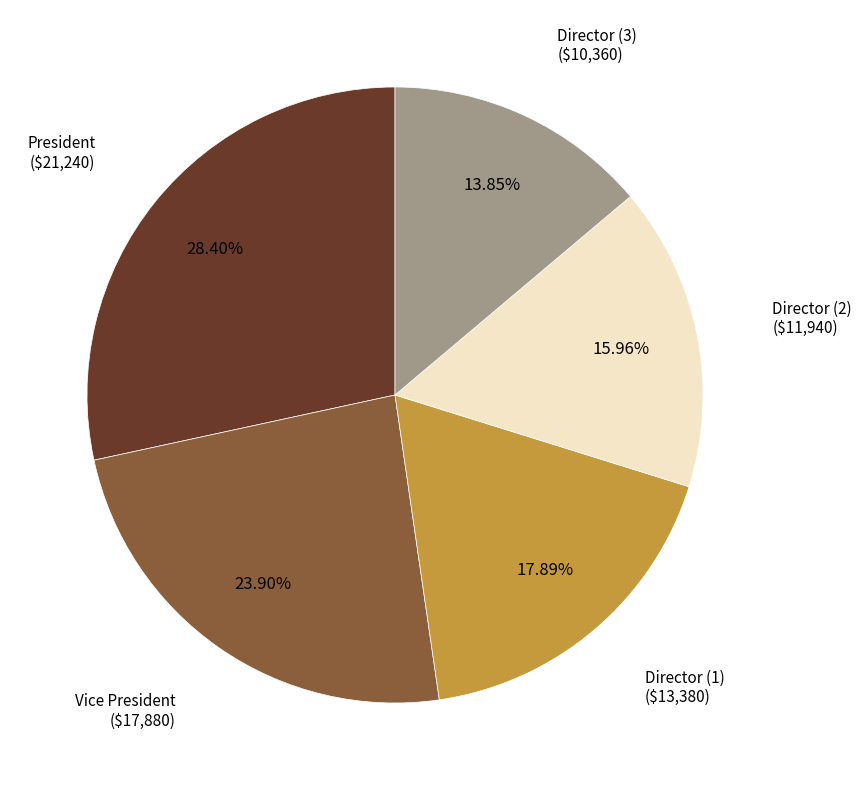

To the nearest percent, what is the difference between the largest and smallest slice percentages?

15%